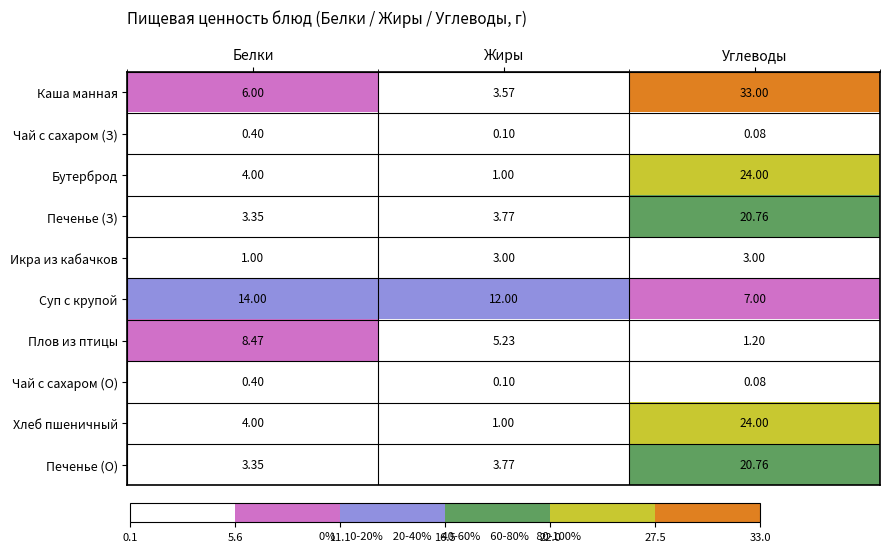

What is the total value across all series at Белки?

45.0